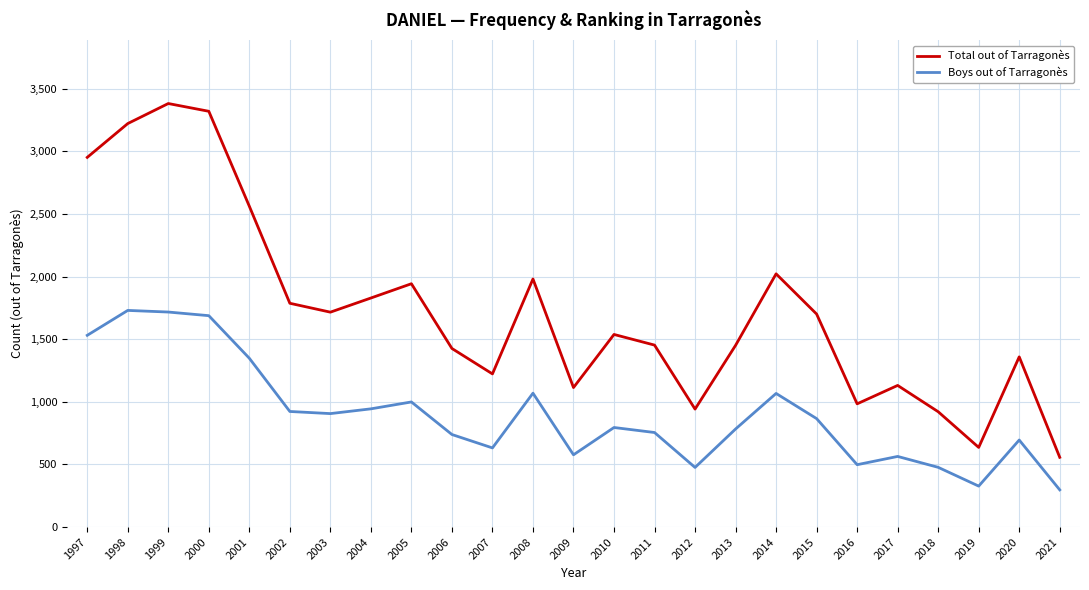

What is the lowest value of the Boys out of Tarragonès series?

297